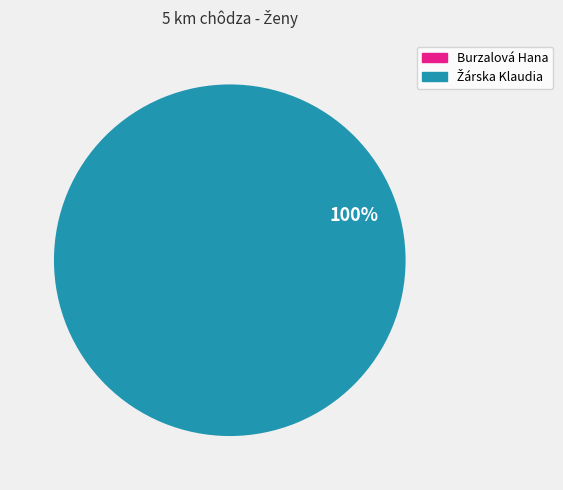

To the nearest percent, what is the difference between the largest and smallest slice percentages?

100%